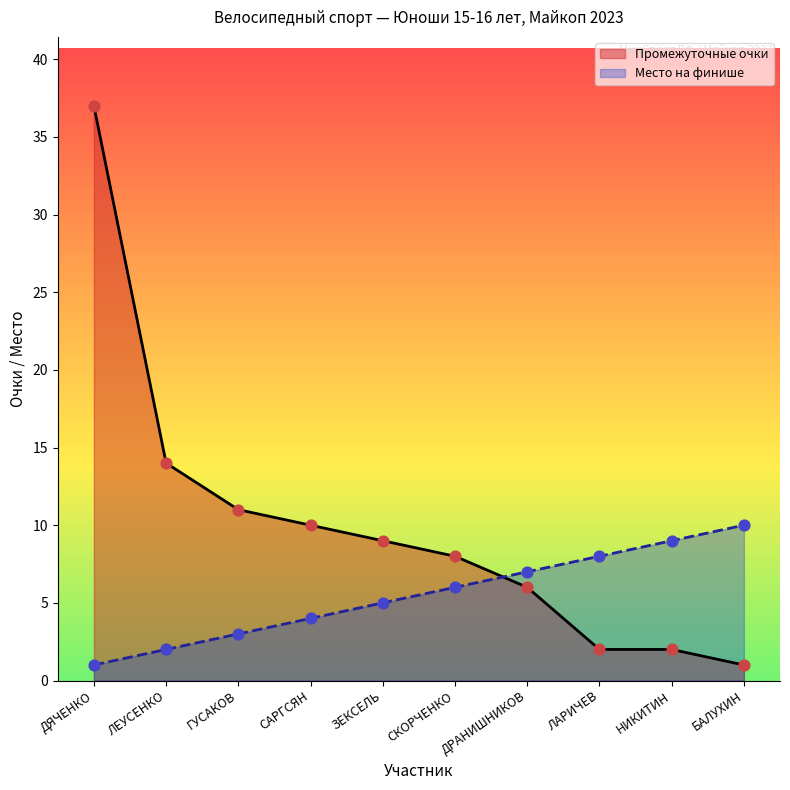

At how many categories does at least one series exceed 14?

1